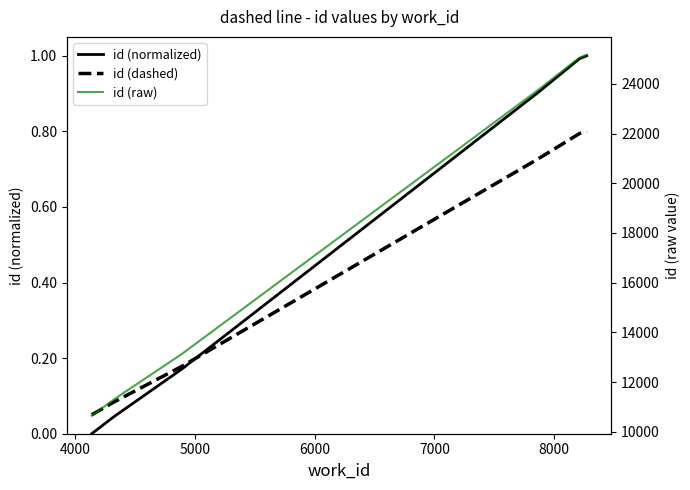

How many times do id (dashed) and id (normalized) cross each other?

1